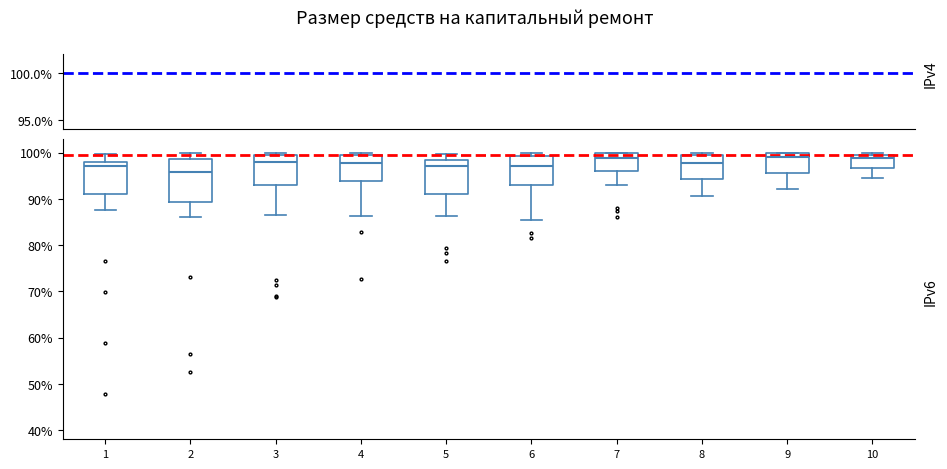

Reading left to right, read every box against the y-axis: the position of its median line, the range the box covers, and the ends of its whiskers. The values are not printed on the chart, so give them approximately, as read against the axis.

1: median 97, box 91 to 98, whiskers 88 to 100
2: median 96, box 89 to 99, whiskers 86 to 100
3: median 98, box 93 to 99, whiskers 87 to 100
4: median 98, box 94 to 99, whiskers 86 to 100
5: median 97, box 91 to 98, whiskers 86 to 100
6: median 97, box 93 to 99, whiskers 85 to 100
7: median 99, box 96 to 100, whiskers 93 to 100
8: median 98, box 94 to 100, whiskers 91 to 100 (just above the box's upper edge)
9: median 99, box 96 to 100, whiskers 92 to 100
10: median 99, box 97 to 100, whiskers 95 to 100 (just above the box's upper edge)